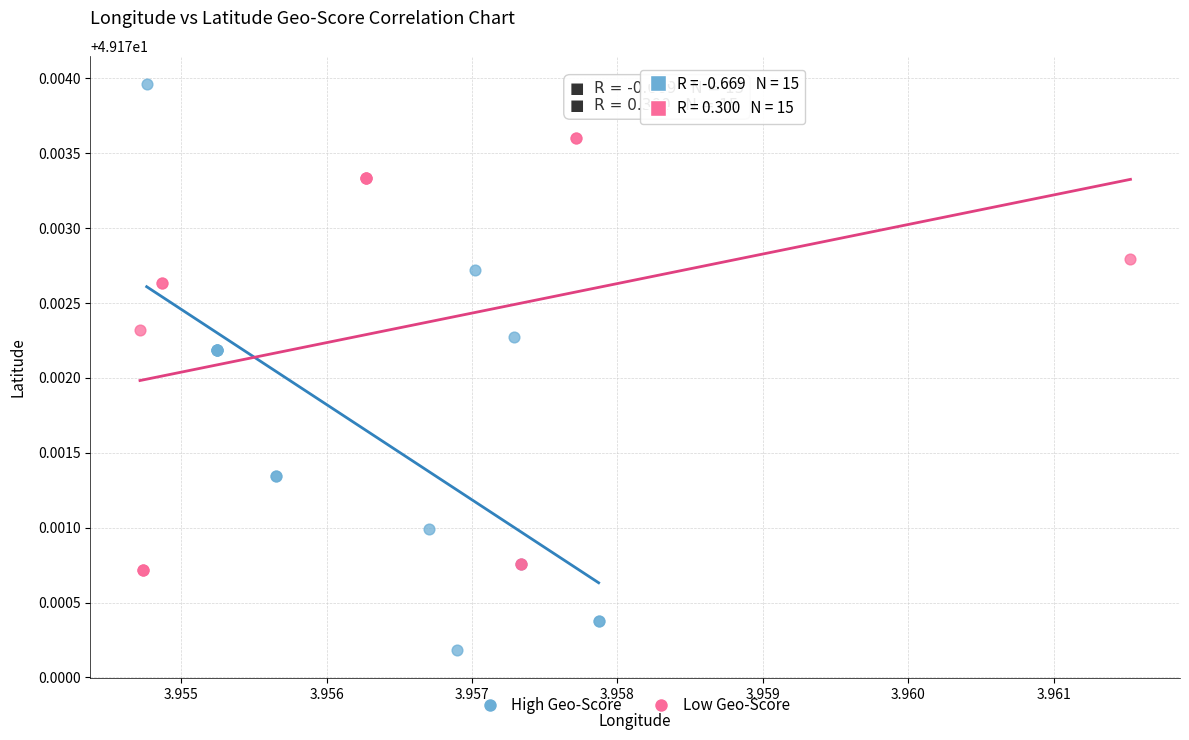

Which series reaches the maximum Y coordinate?

High Geo-Score